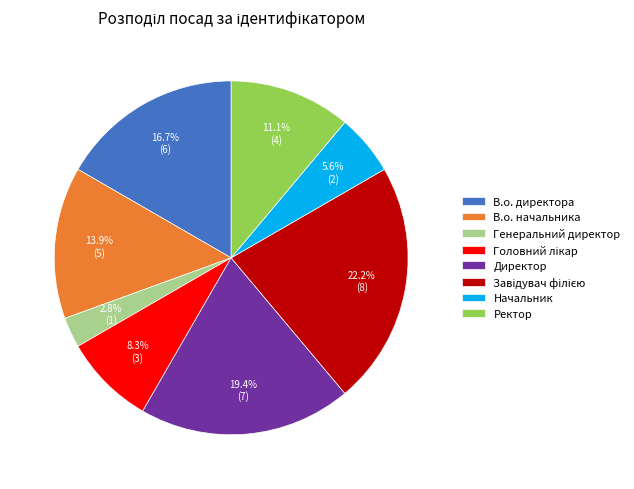

Which slice is the smallest?

Генеральний директор